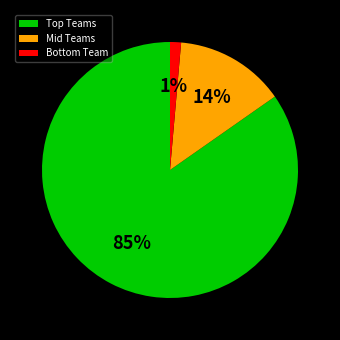

Which slice represents more than half of the pie?

Top Teams